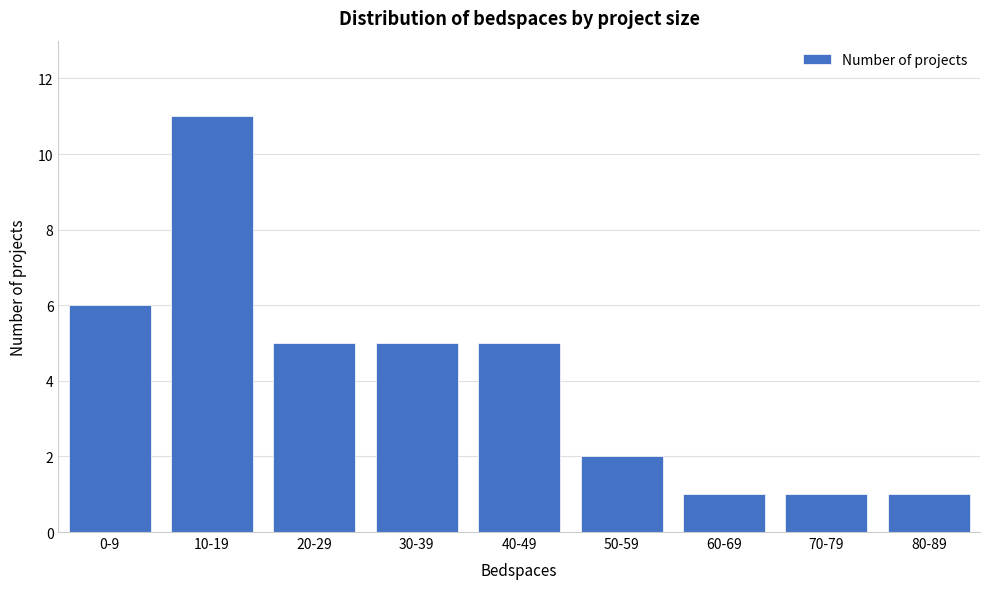

Reading left to right, transcribe all the data shown in this chart.

0-9=6	10-19=11	20-29=5	30-39=5	40-49=5	50-59=2	60-69=1	70-79=1	80-89=1